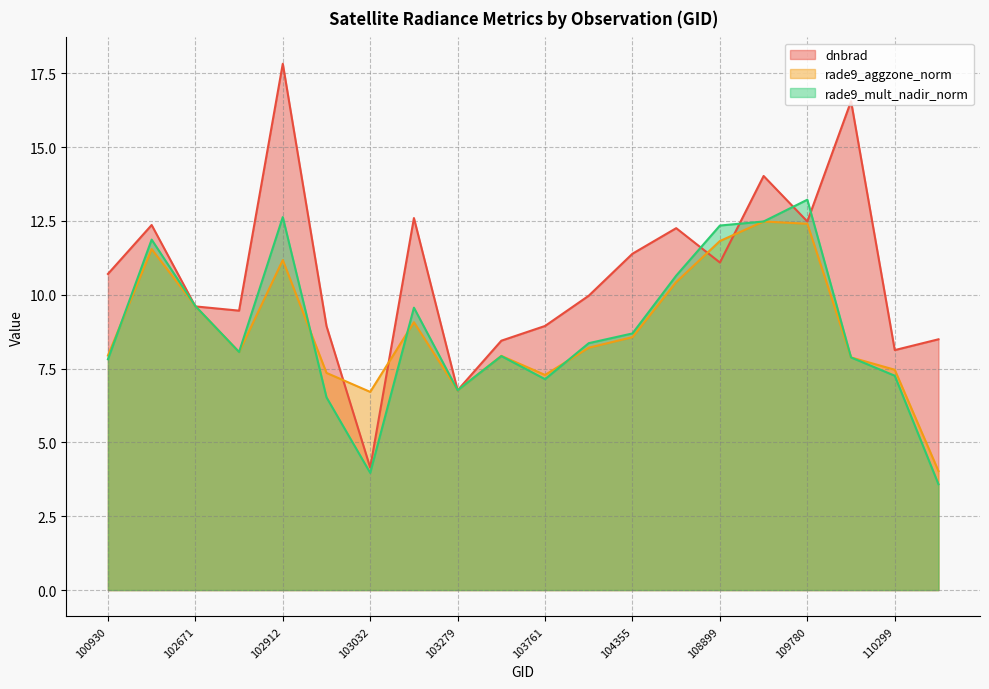

True or false: rade9_mult_nadir_norm has more than 2 interior local peaks.

True